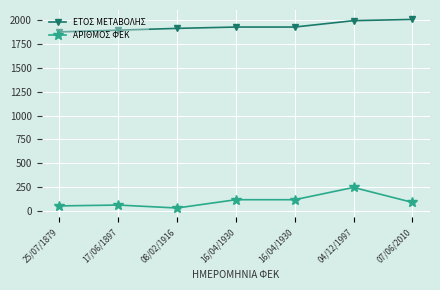

Reading right to left, extract all data points from this chart.

ΕΤΟΣ ΜΕΤΑΒΟΛΗΣ: 07/06/2010=2010	04/12/1997=1997	16/04/1930=1930	16/04/1930=1930	08/02/1916=1916	17/06/1897=1897	25/07/1879=1879
ΑΡΙΘΜΟΣ ΦΕΚ: 07/06/2010=87	04/12/1997=244	16/04/1930=115	16/04/1930=115	08/02/1916=28	17/06/1897=59	25/07/1879=50